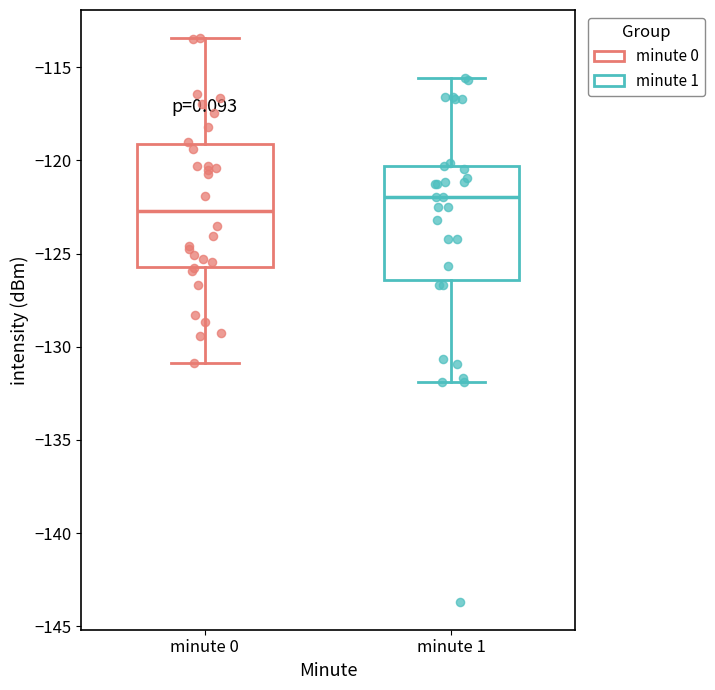

Reading left to right, transcribe this box plot: for each box, give where its median line is, the range the box spans, and where its two whiskers end, as read against the y-axis. The values are not printed on the chart, so give them approximately, as read against the axis.

minute 0: median -122.5, box -125.5 to -119.0, whiskers -131.0 to -113.5
minute 1: median -122.0, box -126.5 to -120.5, whiskers -132.0 to -115.5